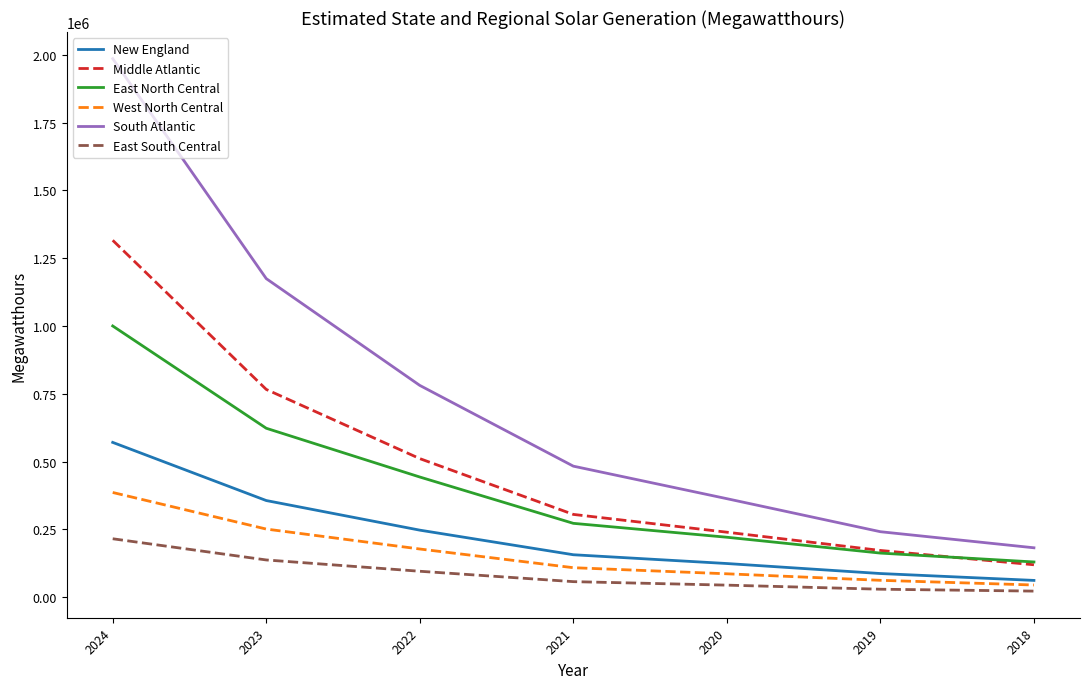

What is the approximate value of East South Central at 2022, to the nearest 100?

96000